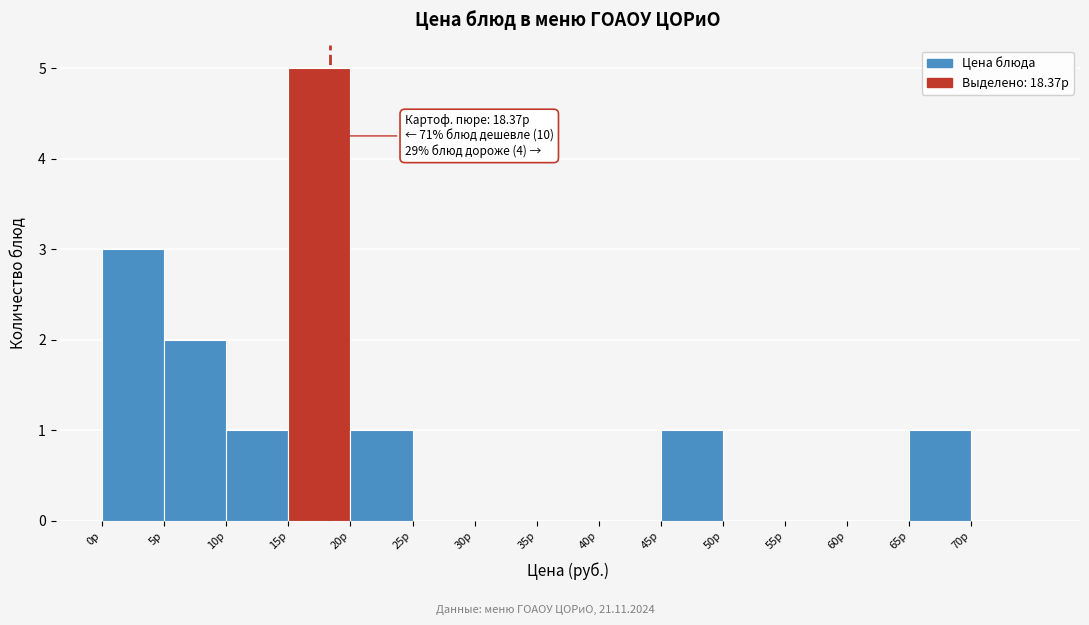

Over which range of the x-axis is the bar tallest?

15 to 20